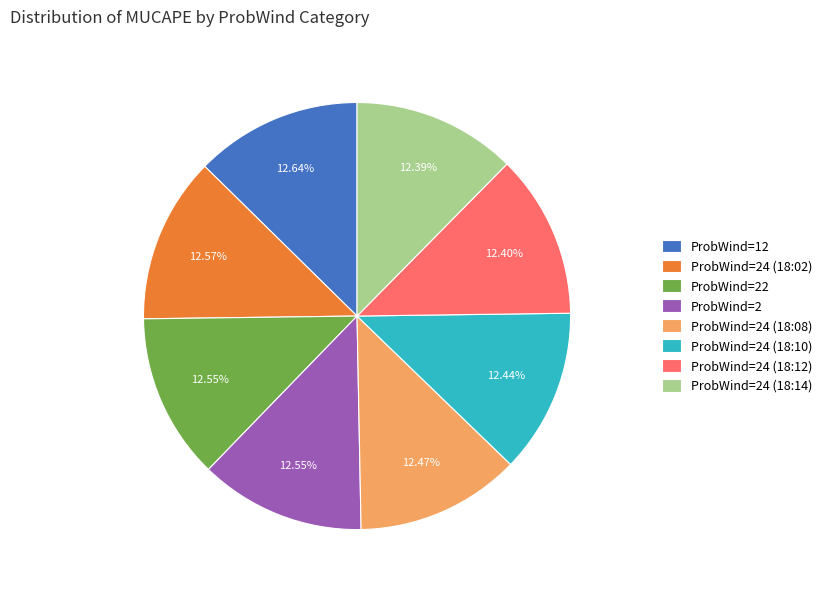

Does any single category account for the majority?

No